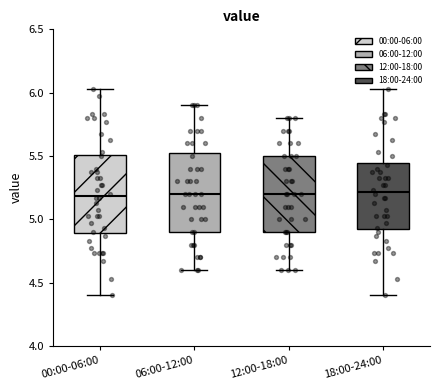

Reading left to right, read every box against the y-axis: the position of its median line, the range the box covers, and the ends of its whiskers. The values are not printed on the chart, so give them approximately, as read against the axis.

00:00-06:00: median 5.20, box 4.90 to 5.50, whiskers 4.40 to 6.05
06:00-12:00: median 5.20, box 4.90 to 5.55, whiskers 4.60 to 5.90
12:00-18:00: median 5.20, box 4.90 to 5.50, whiskers 4.60 to 5.80
18:00-24:00: median 5.20, box 4.90 to 5.45, whiskers 4.40 to 6.05